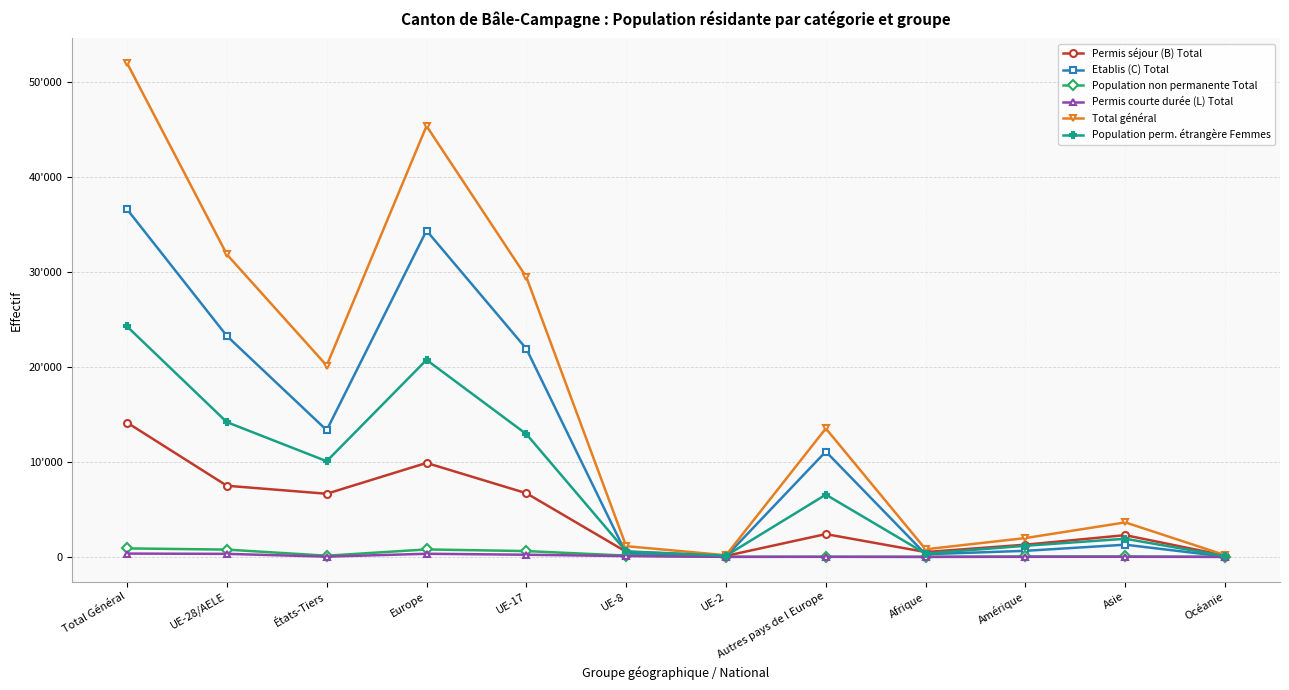

What is the average value of the Total général series?

16680